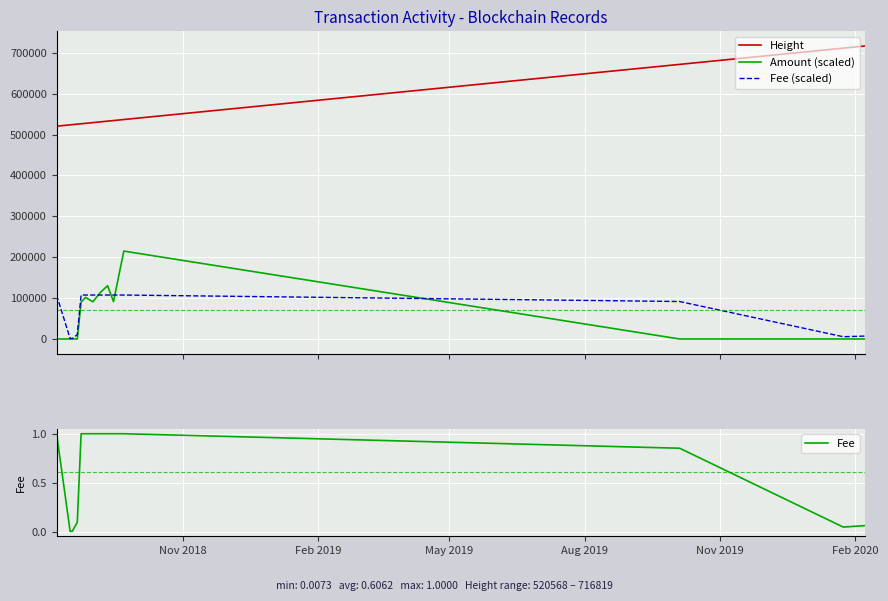

What is the difference between the maximum and minimum values in the Fee series?

1.0